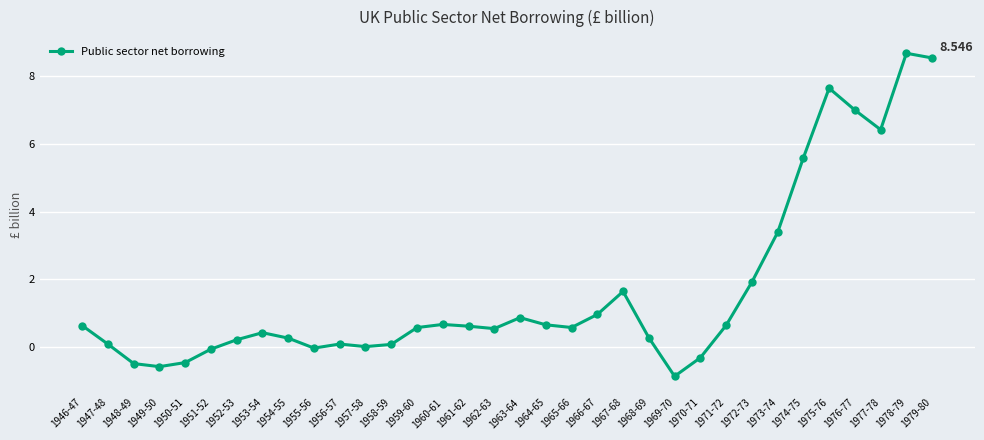

True or false: there are more than 0 points higher than both neighbors.

True